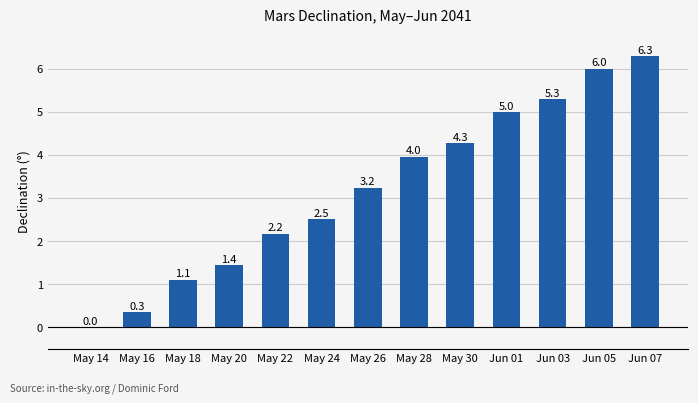

Are the bars grouped side by side (vs. stacked)?

No